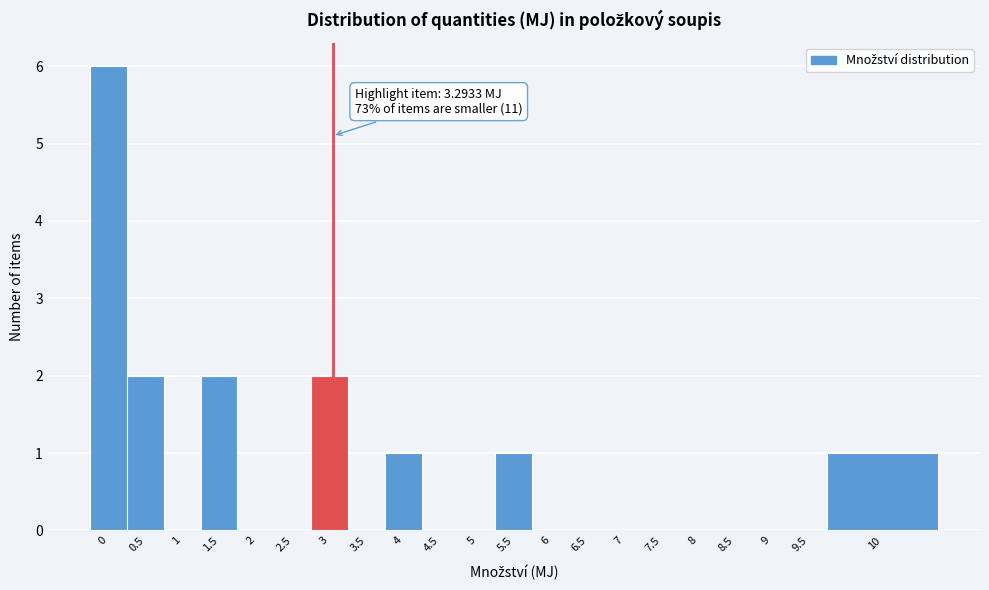

Reading left to right, what are all the values shown in this chart?

0=6	0.5=2	1=0	1.5=2	2=0	2.5=0	3=2	3.5=0	4=1	4.5=0	5=0	5.5=1	6=0	6.5=0	7=0	7.5=0	8=0	8.5=0	9=0	9.5=0	10=1